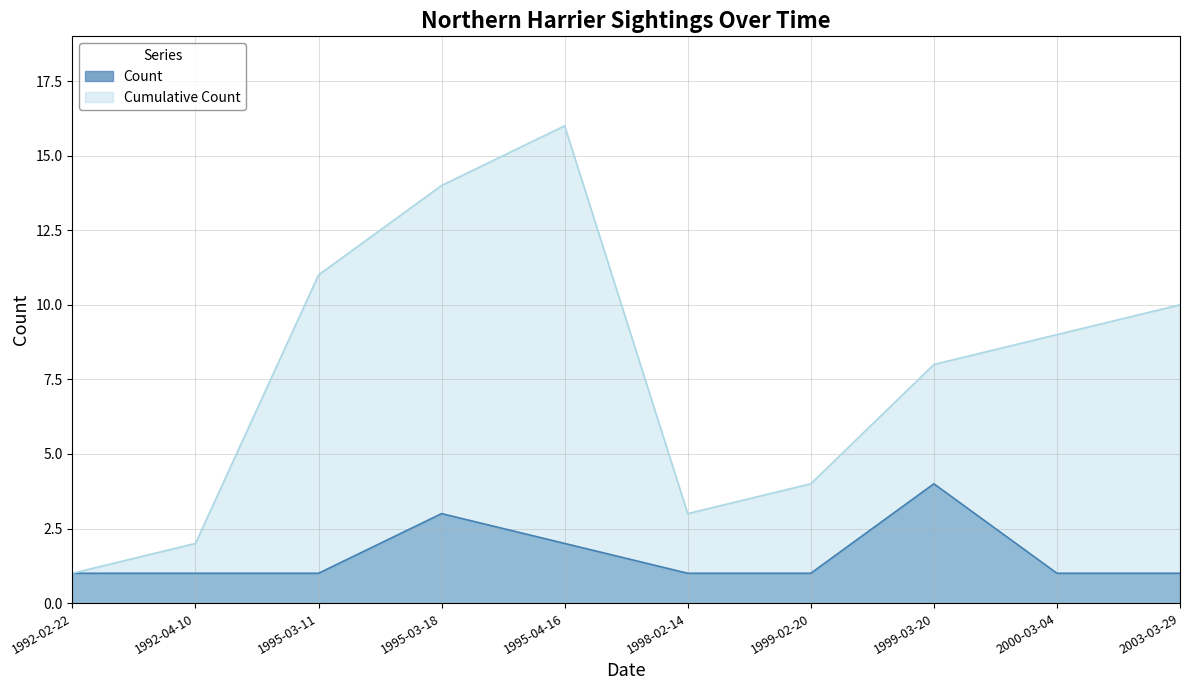

Which series has the largest total across all categories?

Cumulative Count